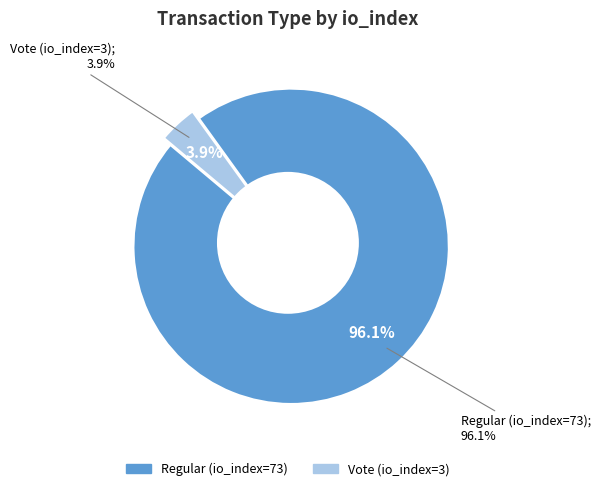

What percentage do Vote (io_index=3) and Regular (io_index=73) together represent?

100.0%